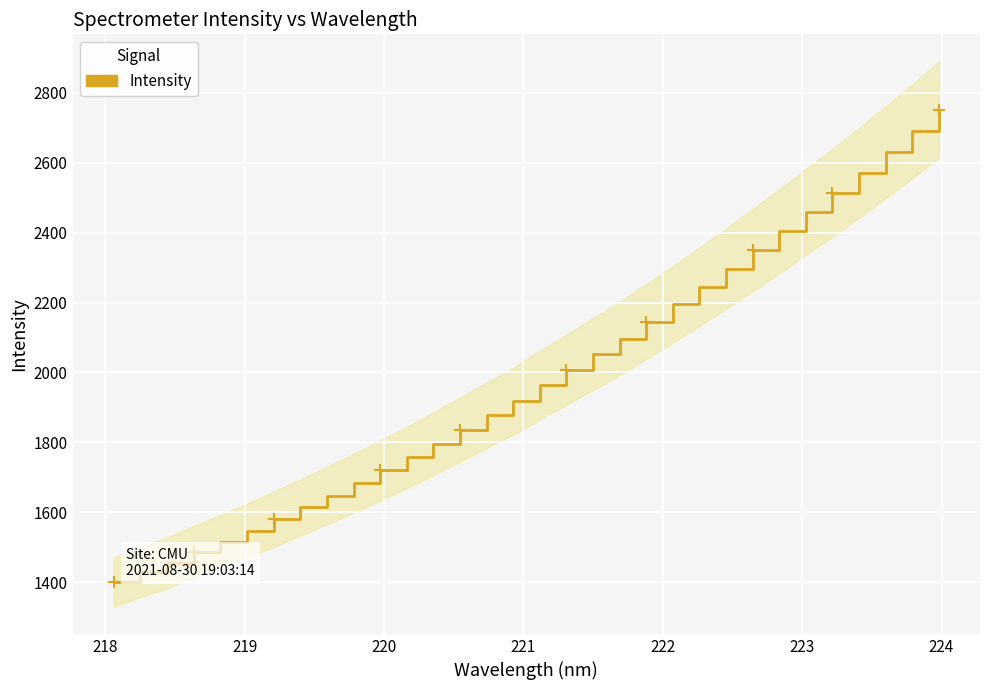

Between 223 and 218, which is larger?

223